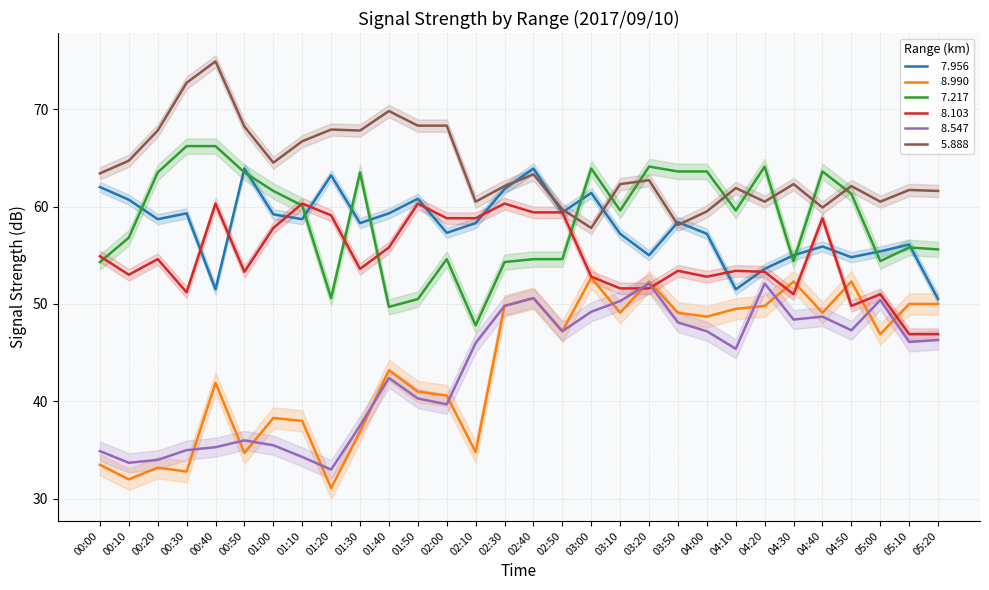

What is the difference between the   8.990 values at 04:00 and 00:30?

15.9